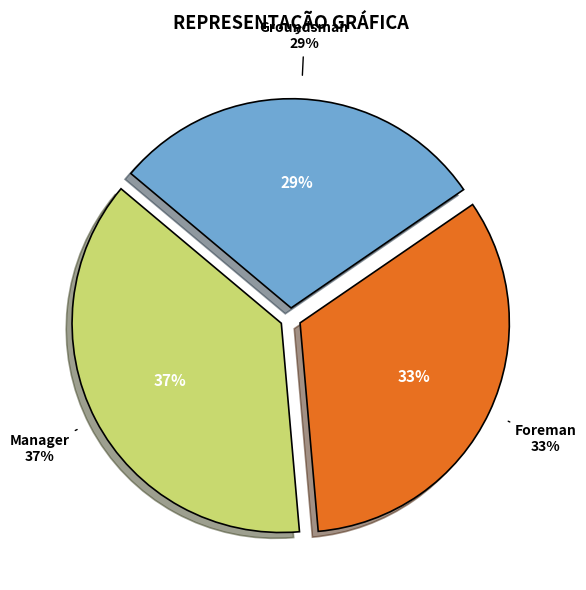

The Foreman slice represents 42% of the pie. True or false?

False